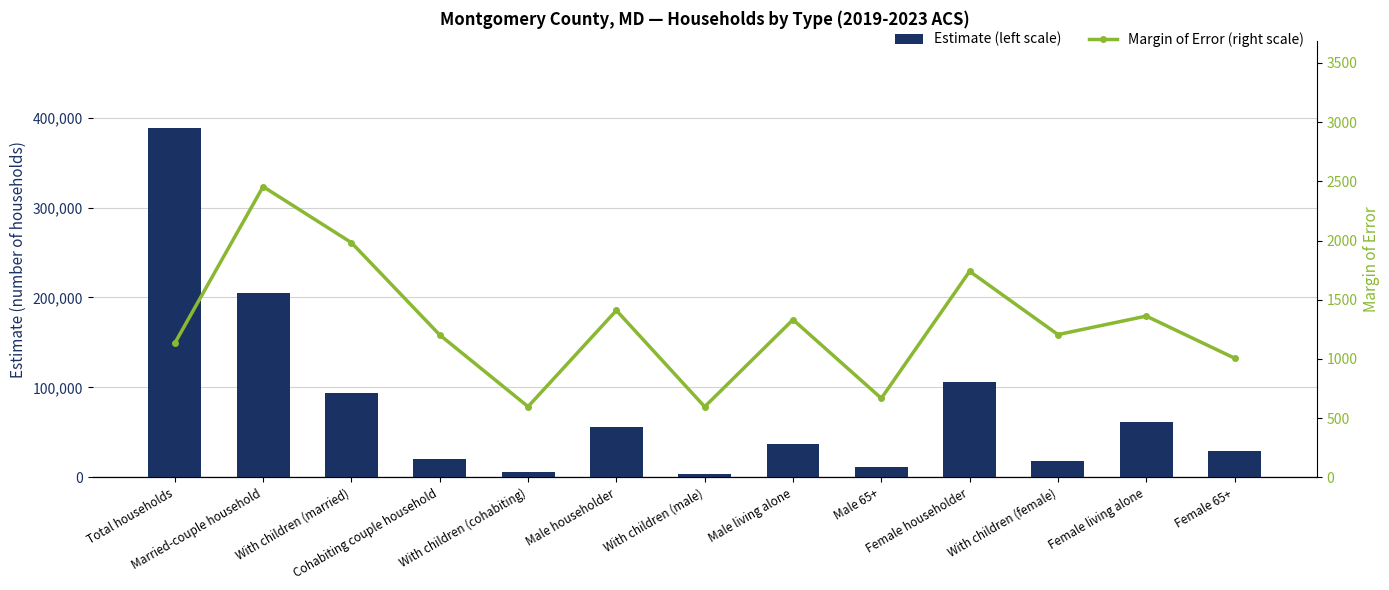

What is the label of the 1st bar from the right?

Female 65+